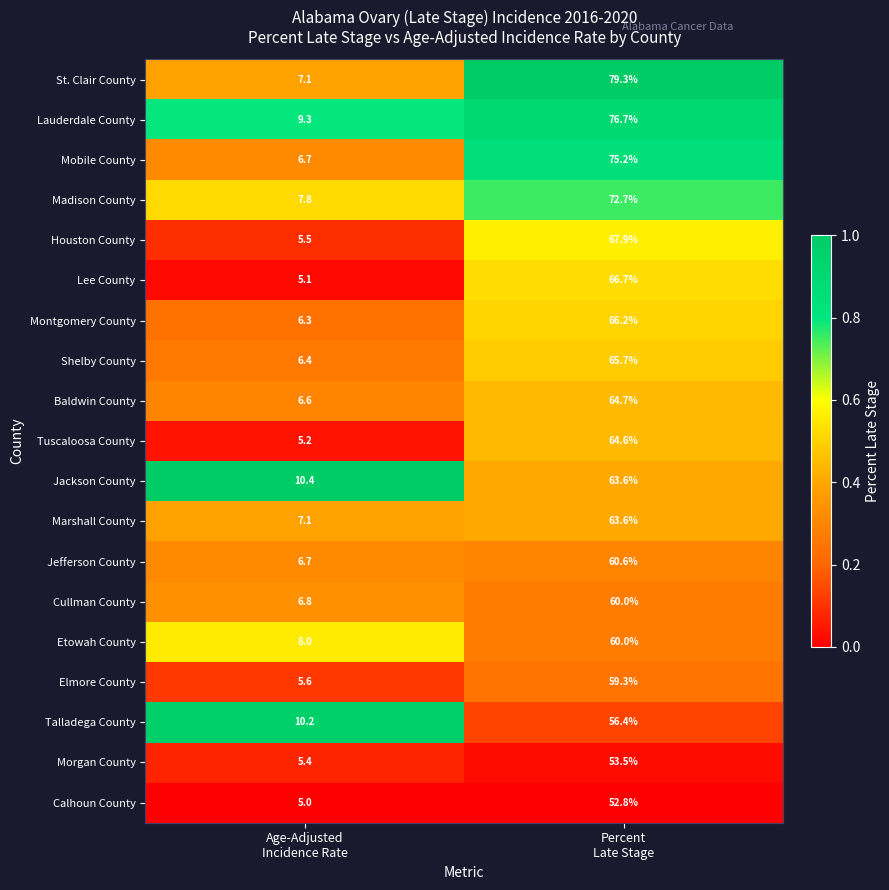

What is the highest value of the Etowah County series?

60.0